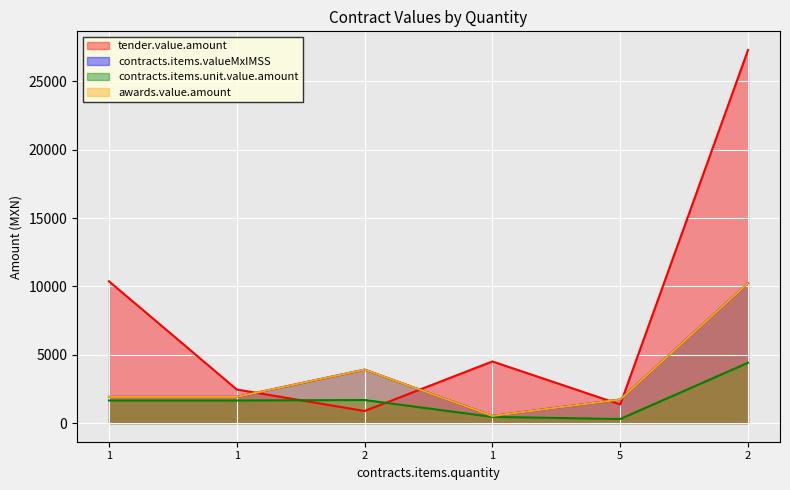

Reading left to right, what are all the values shown in this chart?

tender.value.amount: 10374.4	2455.5	881.6	4507.8	1362.3	27294.1
contracts.items.valueMxIMSS: 1915.5	1915.5	3909.2	523.2	1723.7	10235.3
contracts.items.unit.value.amount: 1651.3	1651.3	1685.0	451.0	297.2	4411.8
awards.value.amount: 1915.5	1915.5	3909.2	523.2	1723.7	10235.3